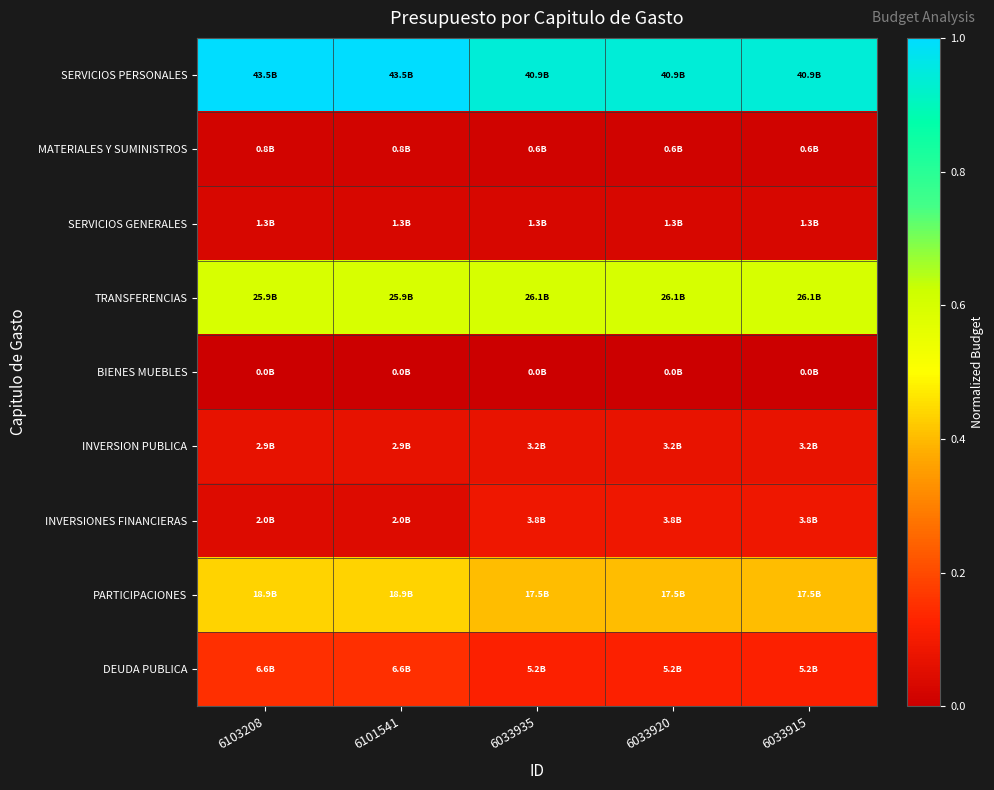

How many data points does each series have?

5